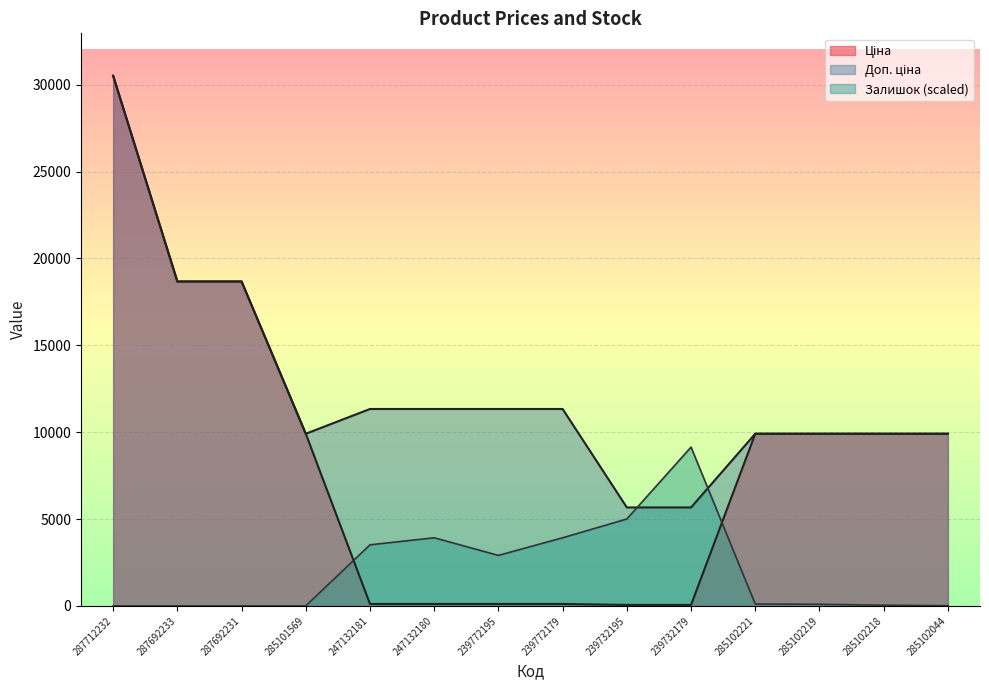

Where is Залишок nearest to the value 4570?

239732195